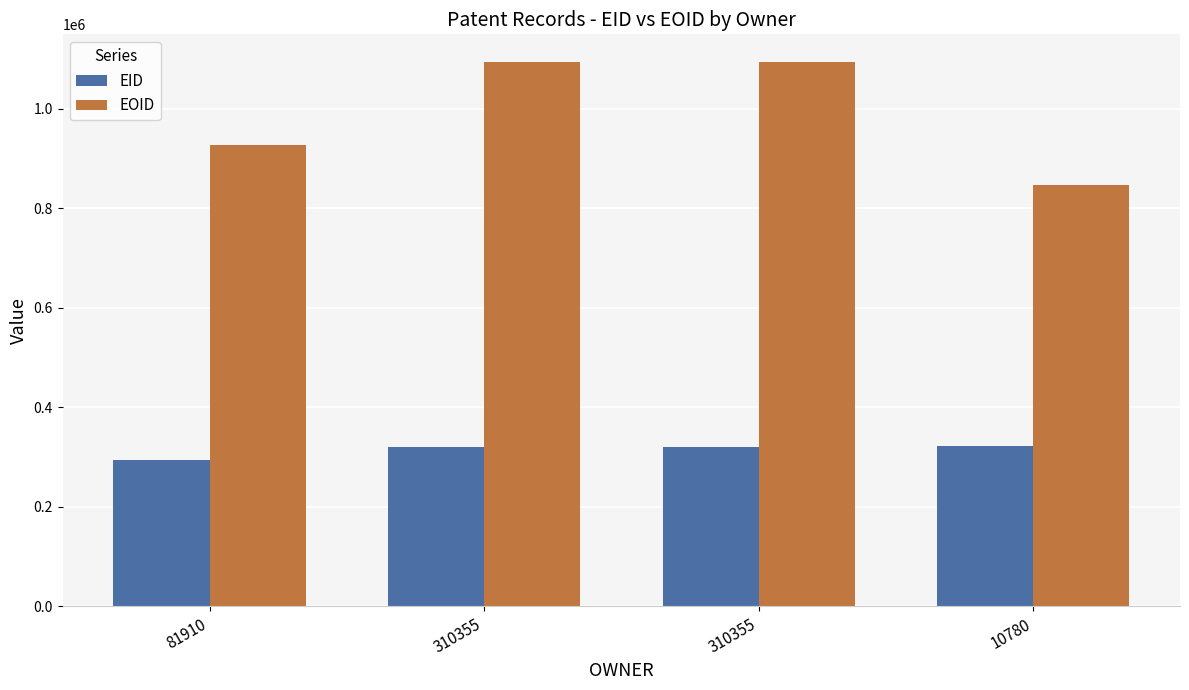

Is the value of EOID at 310355 greater than the value of EID at 310355?

Yes